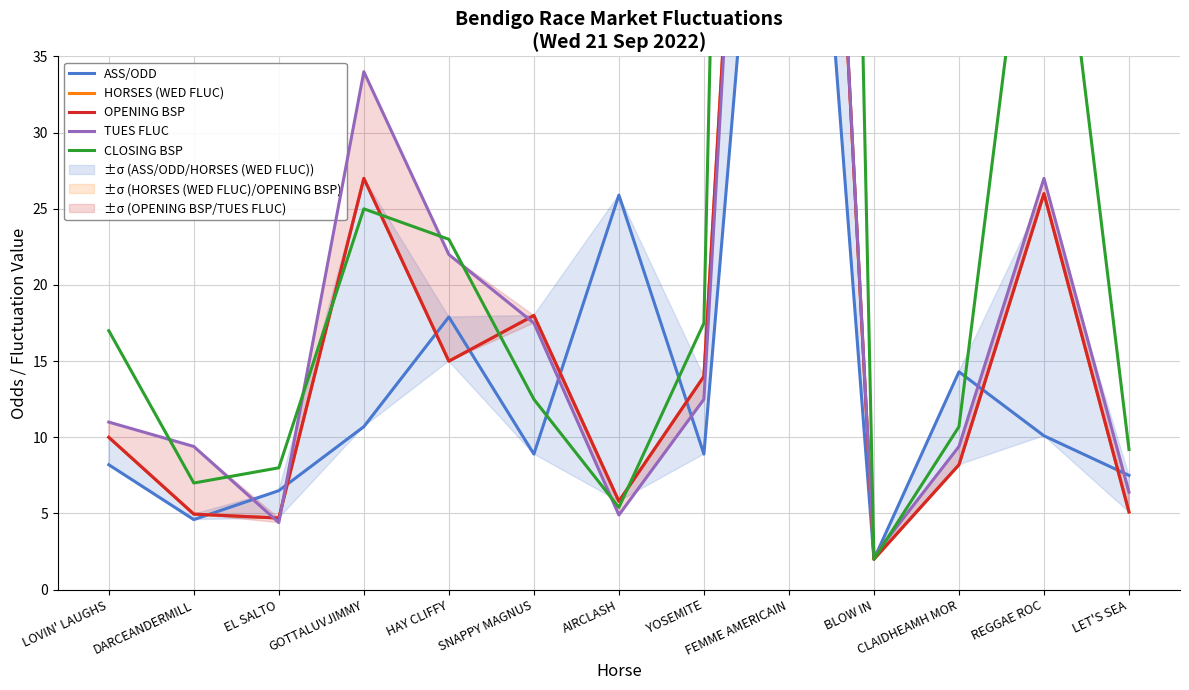

What is the value of the HORSES (WED FLUC) point at the 13th from the left?

5.1